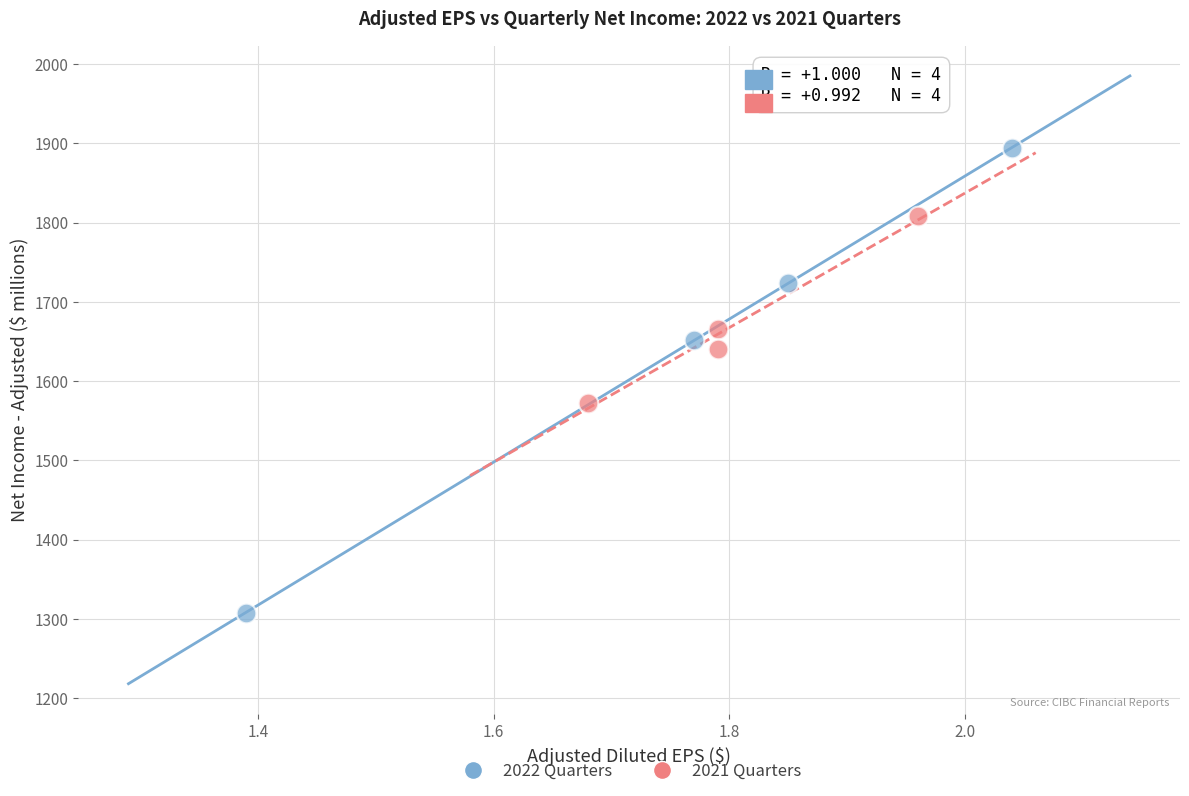

Which series reaches the minimum Y coordinate?

2022 Quarters